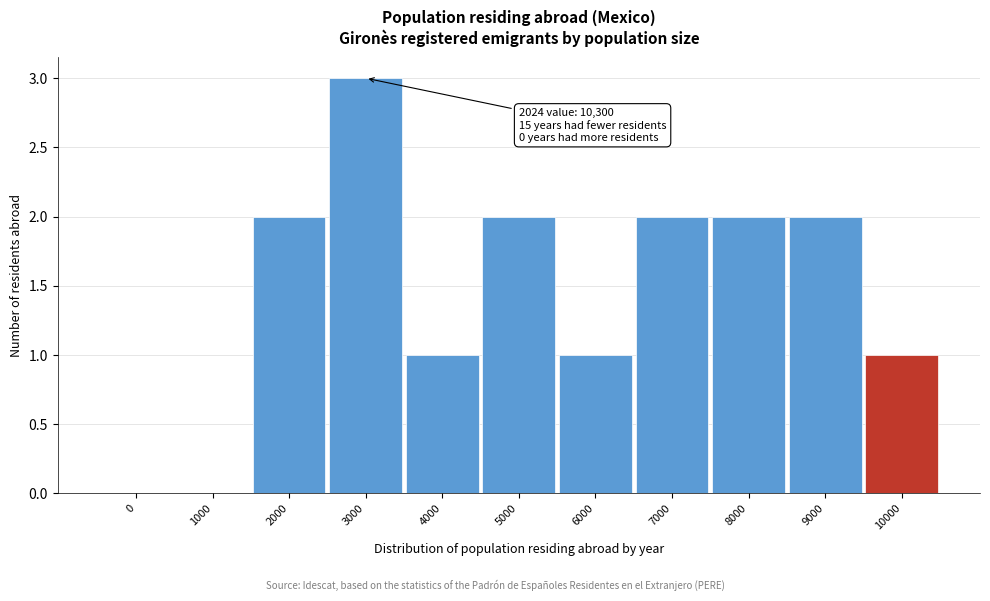

Reading left to right, list all the values displayed in this chart.

0=0	1000=0	2000=2	3000=3	4000=1	5000=2	6000=1	7000=2	8000=2	9000=2	10000=1